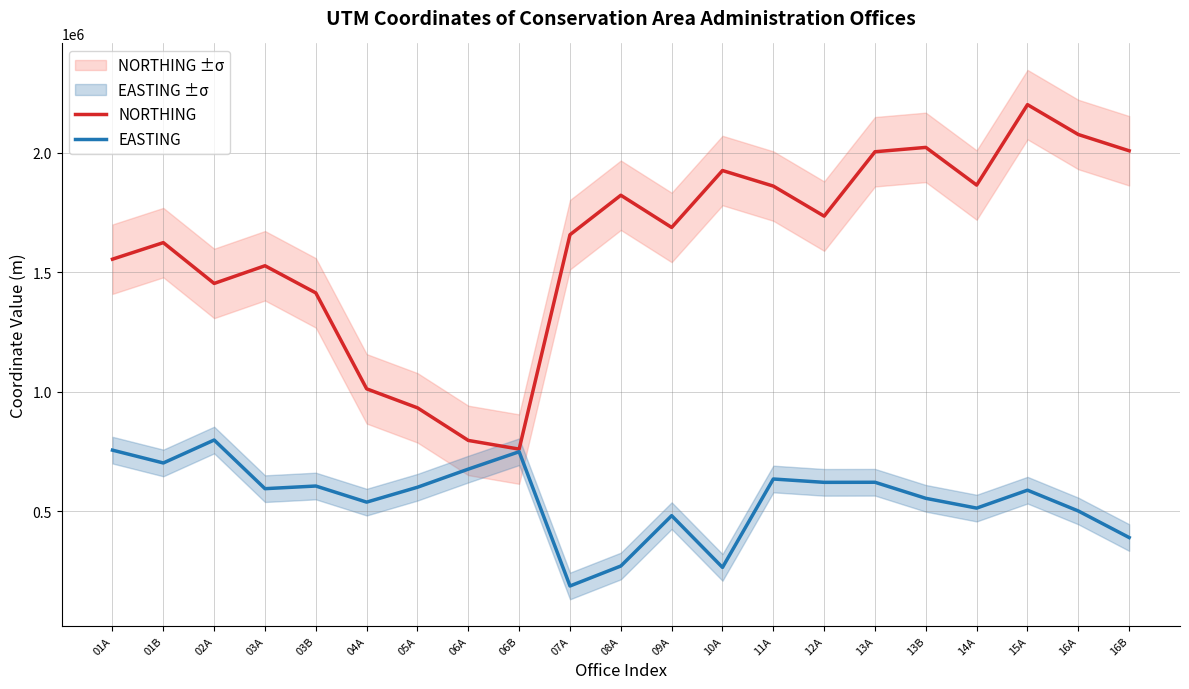

What is the sum of all NORTHING values?

33943491